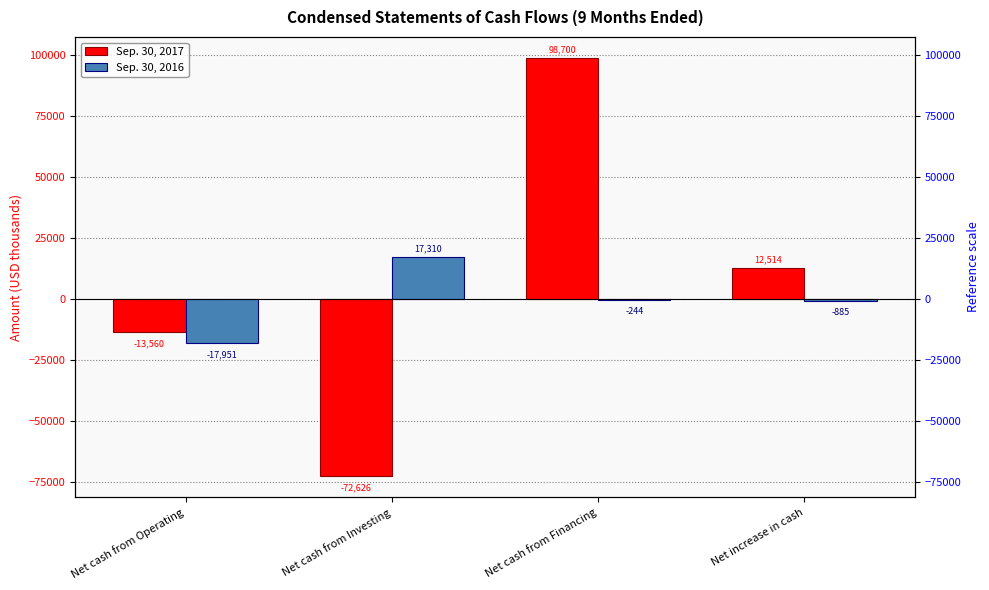

What is the value of the Sep. 30, 2016 bar at the 1st from the left?

-17951